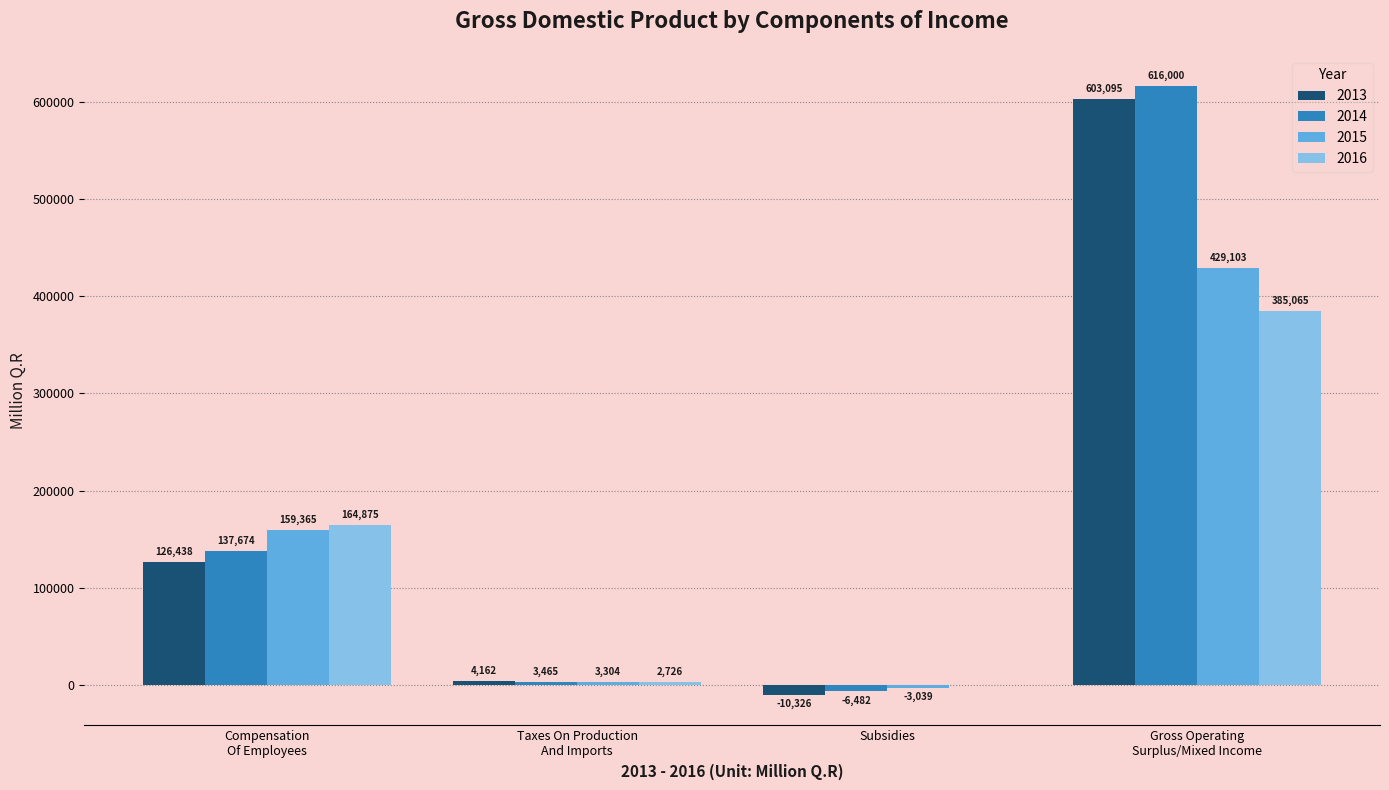

How many values in 2015 are above zero?

3